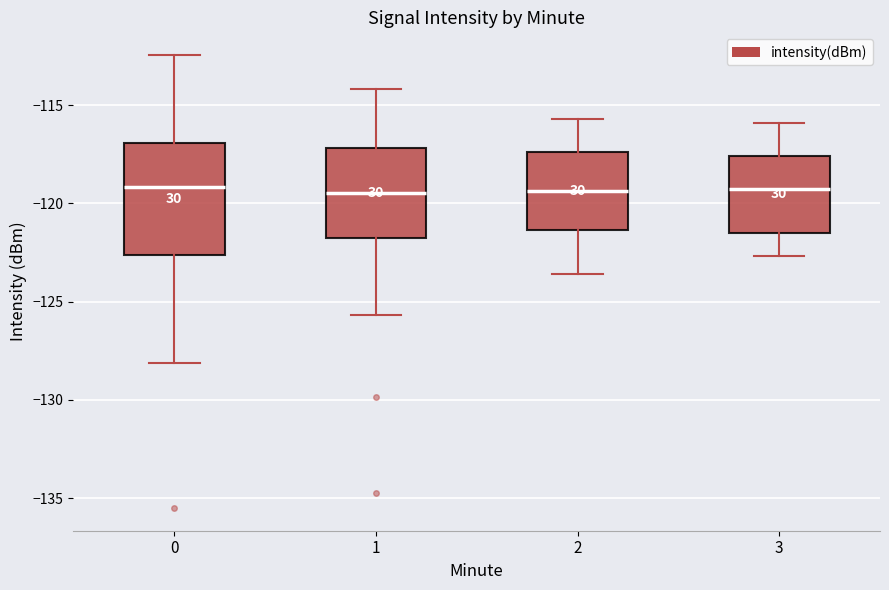

Reading left to right, read every box against the y-axis: the position of its median line, the range the box covers, and the ends of its whiskers. The values are not printed on the chart, so give them approximately, as read against the axis.

0: median -119.0, box -122.5 to -117.0, whiskers -128.0 to -112.5
1: median -119.5, box -122.0 to -117.0, whiskers -125.5 to -114.0
2: median -119.5, box -121.5 to -117.5, whiskers -123.5 to -115.5
3: median -119.0, box -121.5 to -117.5, whiskers -122.5 to -116.0